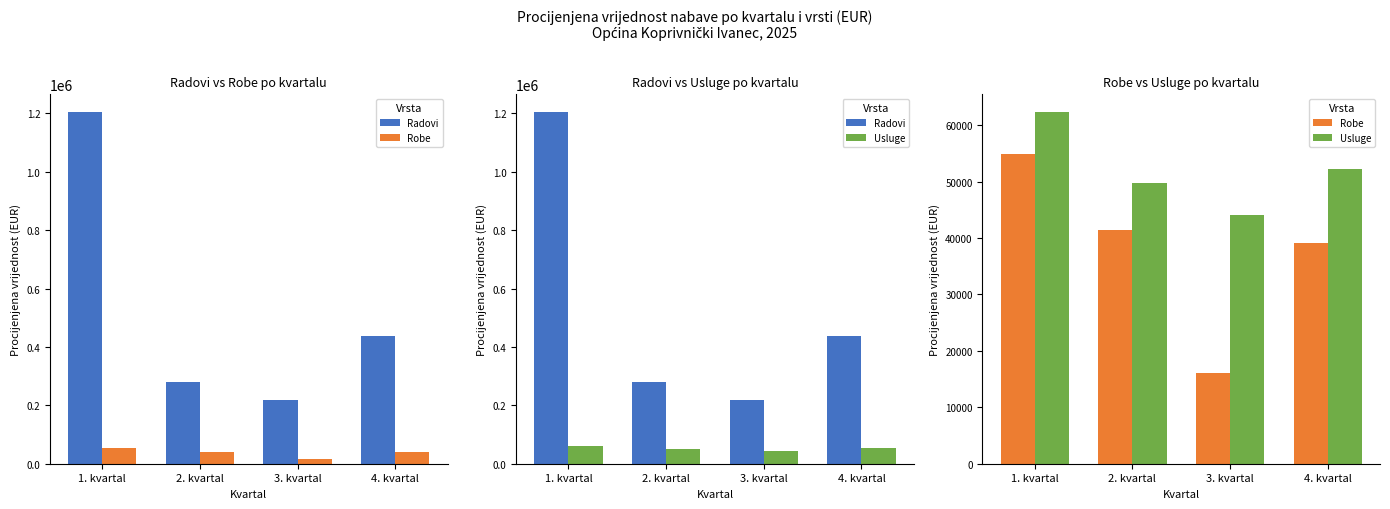

Rank the categories by Robe value from lowest to highest.

3. kvartal, 4. kvartal, 2. kvartal, 1. kvartal